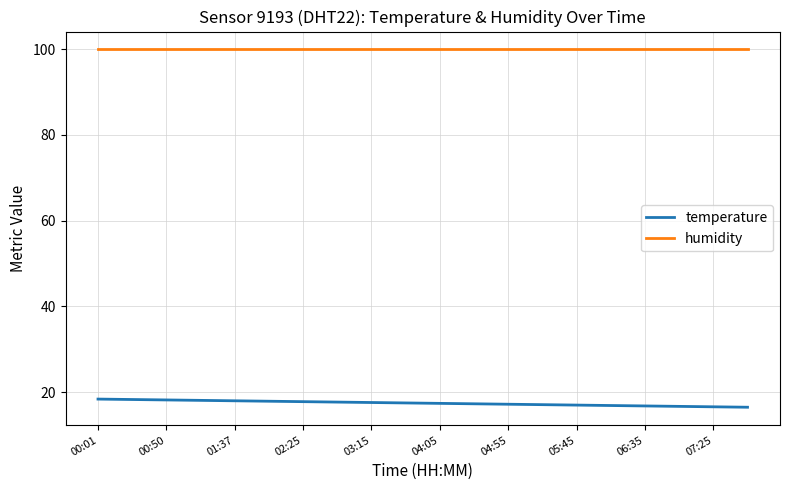

Rank the series by their maximum value, from highest to lowest.

humidity, temperature